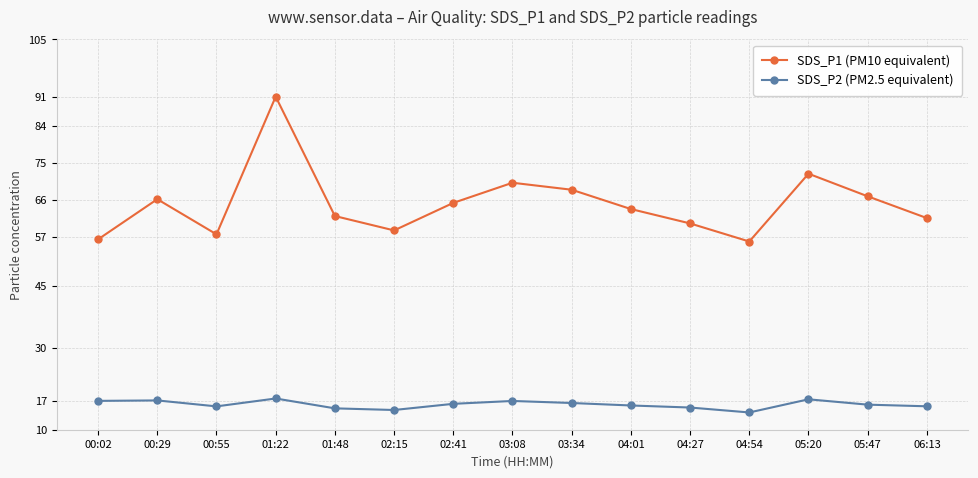

Does the chart display data point markers on the line(s)?

Yes